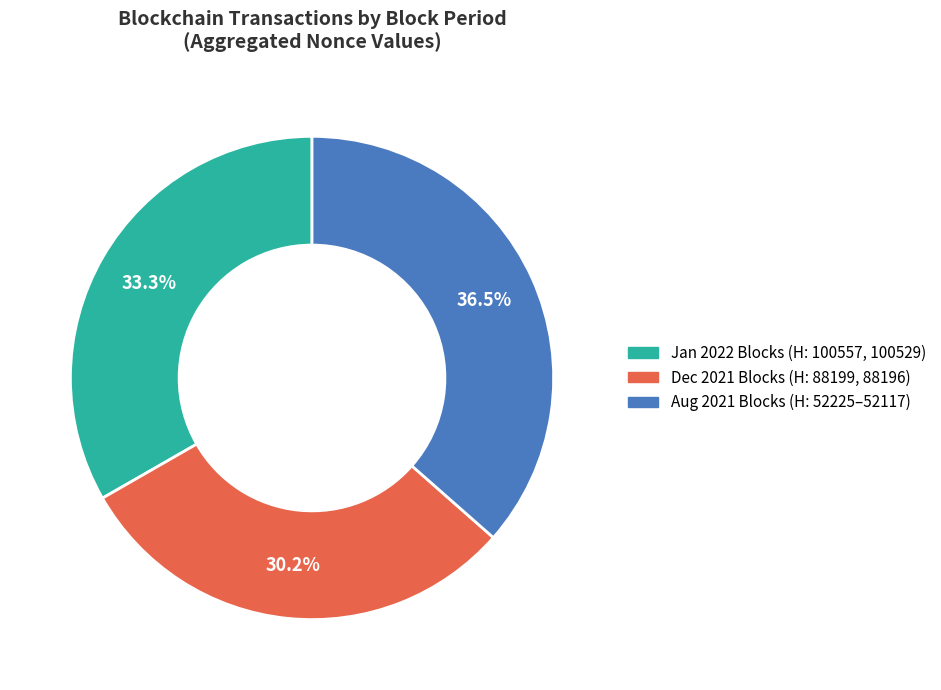

Does any single category account for the majority?

No